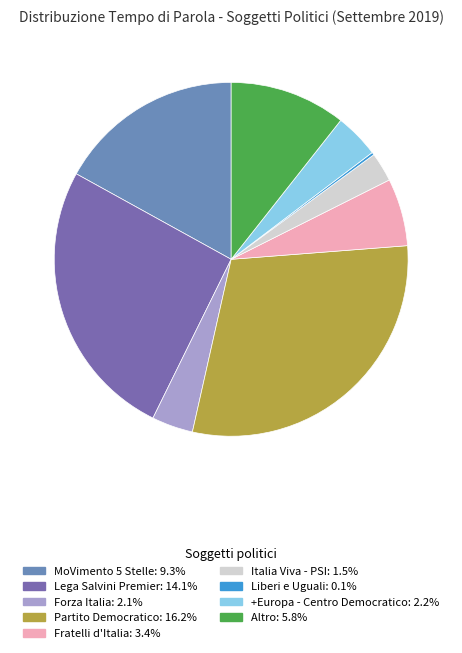

Rank the categories by value from highest to lowest.

Partito Democratico, Lega Salvini Premier, MoVimento 5 Stelle, Altro, Fratelli d'Italia, +Europa - Centro Democratico, Forza Italia, Italia Viva - PSI, Liberi e Uguali